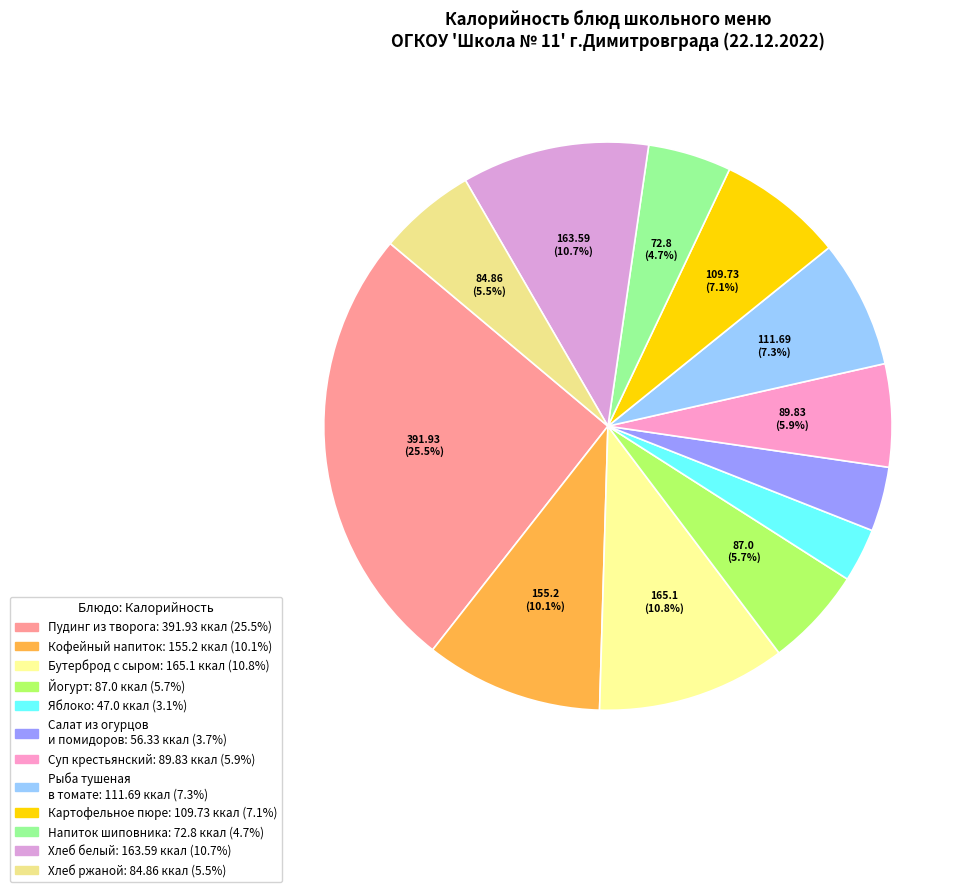

Rank the categories by value from lowest to highest.

Яблоко, Салат из свежих огурцов и помидоров, Напиток из плодов шиповника, Хлеб ржаной, Йогурт, Суп крестьянский со сметаной, Картофельное пюре, Рыба тушеная в томате с овощами, Кофейный напиток с молоком, Хлеб белый, Бутерброд с сыром, Пудинг из творога с повидлом